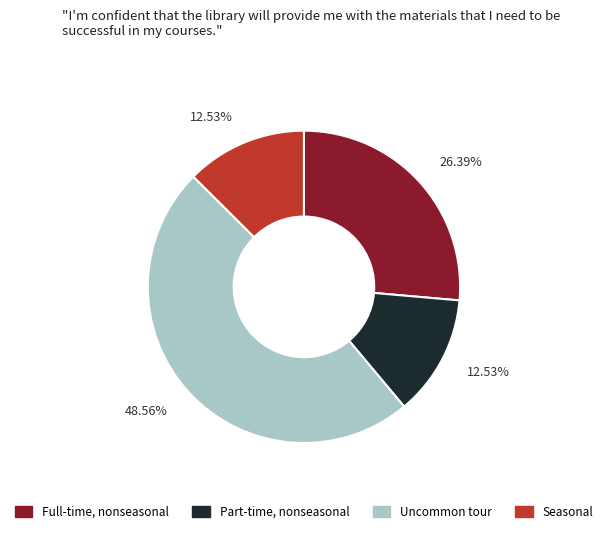

Does any single category account for the majority?

No